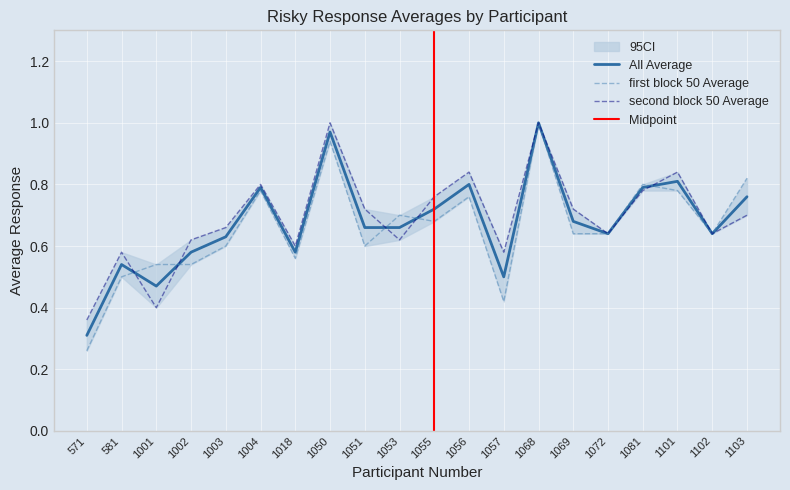

Reading left to right, what are all the values shown in this chart?

All Average: 571=0.3	581=0.5	1001=0.5	1002=0.6	1003=0.6	1004=0.8	1018=0.6	1050=1.0	1051=0.7	1053=0.7	1055=0.7	1056=0.8	1057=0.5	1068=1.0	1069=0.7	1072=0.6	1081=0.8	1101=0.8	1102=0.6	1103=0.8
first block 50 Average: 571=0.3	581=0.5	1001=0.5	1002=0.5	1003=0.6	1004=0.8	1018=0.6	1050=0.9	1051=0.6	1053=0.7	1055=0.7	1056=0.8	1057=0.4	1068=1.0	1069=0.6	1072=0.6	1081=0.8	1101=0.8	1102=0.6	1103=0.8
second block 50 Average: 571=0.4	581=0.6	1001=0.4	1002=0.6	1003=0.7	1004=0.8	1018=0.6	1050=1.0	1051=0.7	1053=0.6	1055=0.8	1056=0.8	1057=0.6	1068=1.0	1069=0.7	1072=0.6	1081=0.8	1101=0.8	1102=0.6	1103=0.7